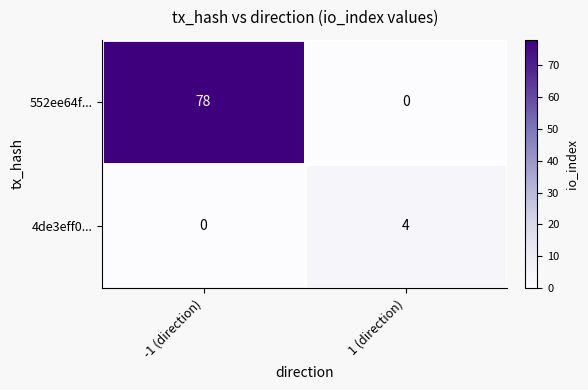

Which series has the widest spread of values?

552ee64f...